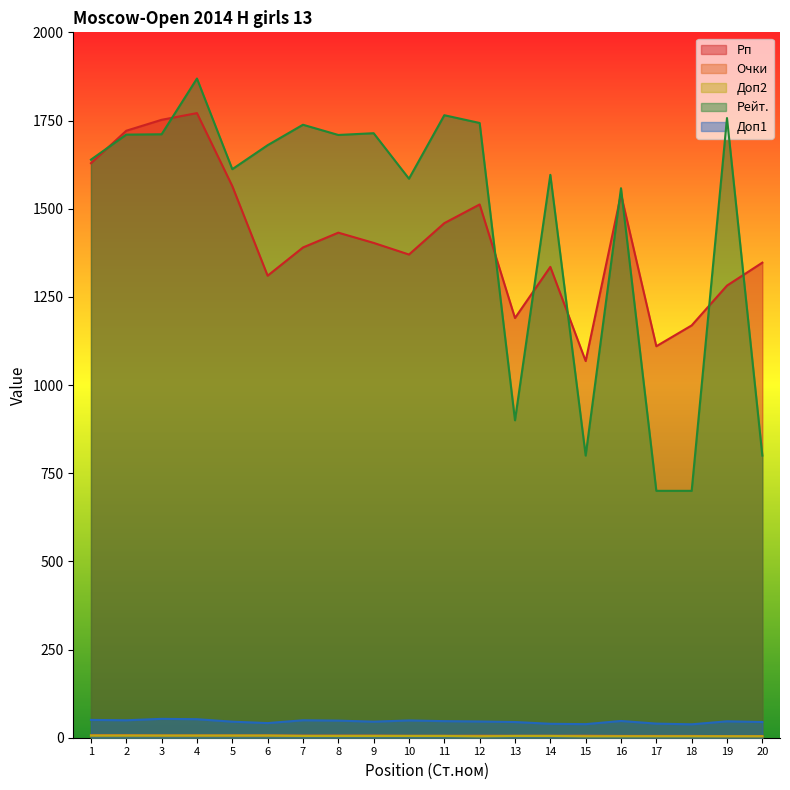

True or false: Доп2 has more than 1 points higher than both neighbors.

False